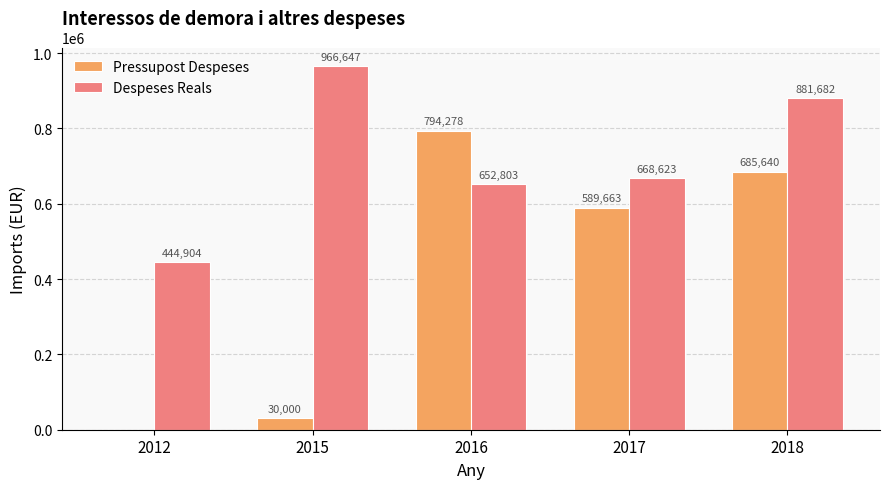

How many groups of bars are there?

5